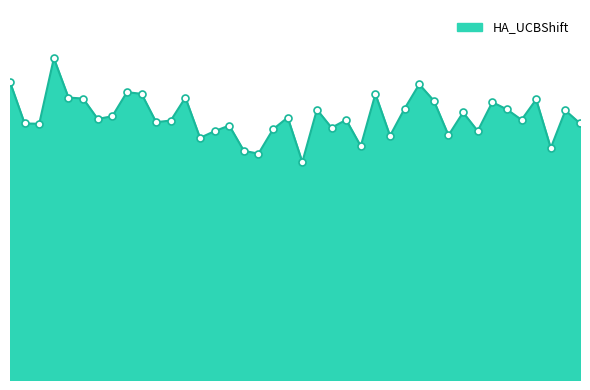

How many interior local valleys (lower than both neighbors) does the data have?

13